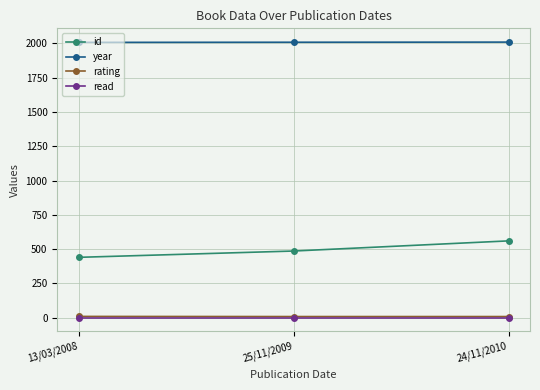

What value does the year series have at 13/03/2008?

2008